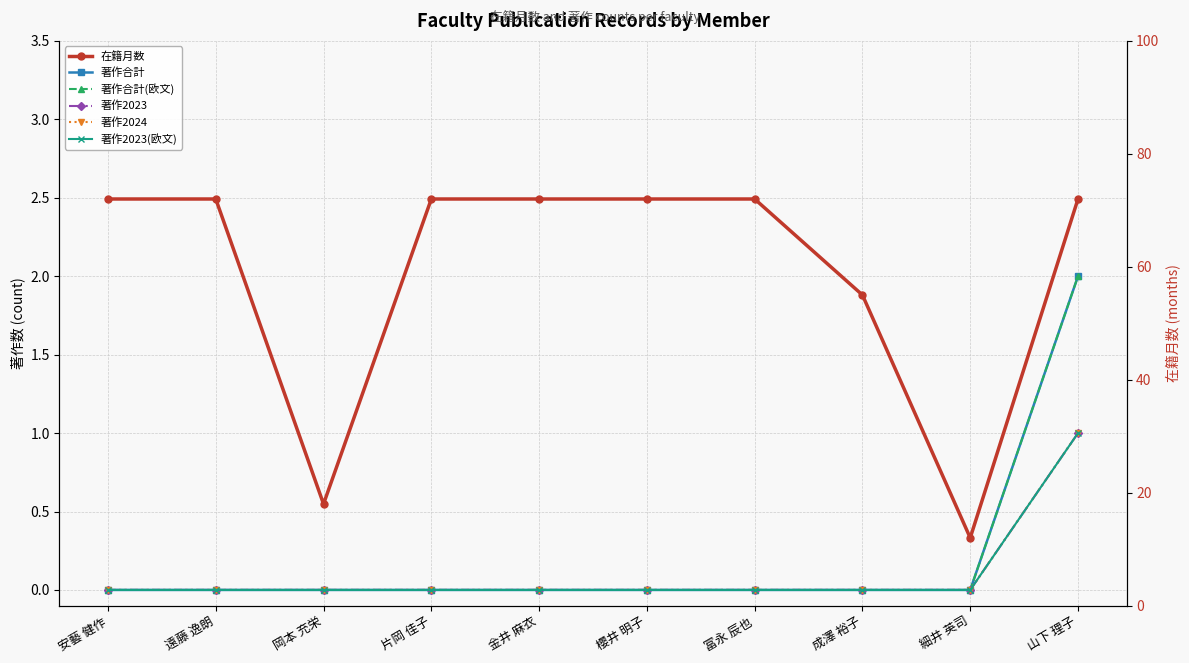

What position from the right is 成澤 裕子?

3